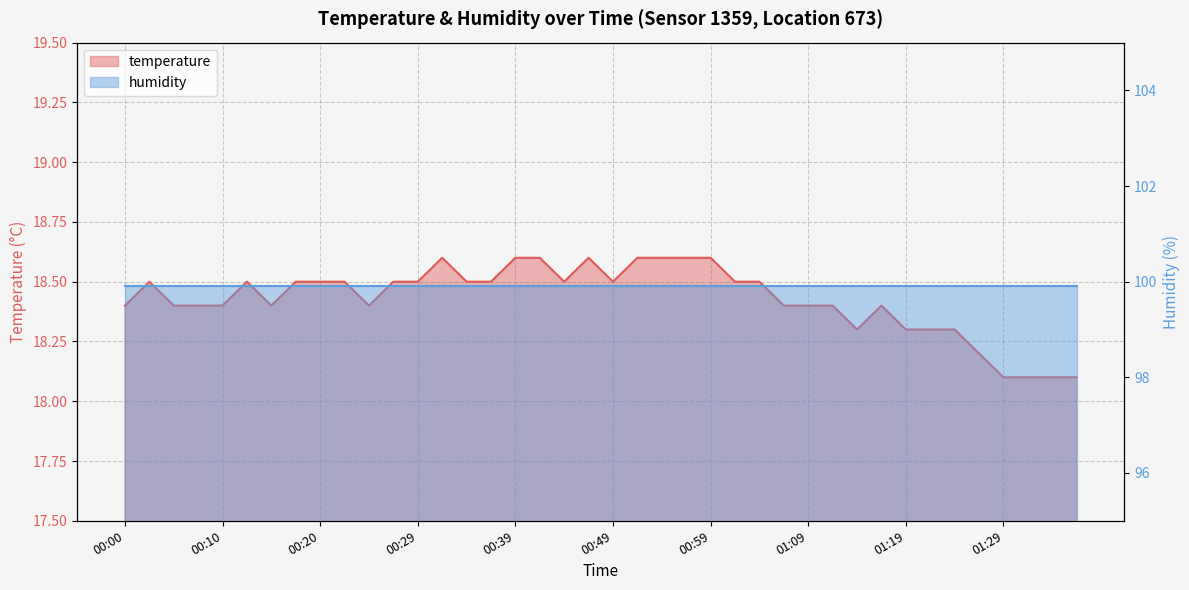

What is the value of the 28th point from the left?

18.4